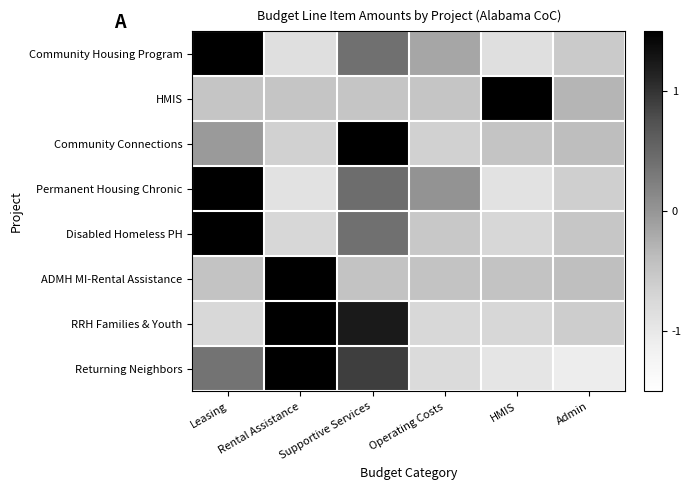

Reading left to right, transcribe all the data shown in this chart.

Community Housing Program: Leasing=2.0	Rental Assistance=-0.9	Supportive Services=0.4	Operating Costs=-0.2	HMIS=-0.9	Admin=-0.6
HMIS: Leasing=-0.5	Rental Assistance=-0.5	Supportive Services=-0.5	Operating Costs=-0.5	HMIS=2.2	Admin=-0.3
Community Connections: Leasing=-0.0	Rental Assistance=-0.6	Supportive Services=2.2	Operating Costs=-0.6	HMIS=-0.5	Admin=-0.4
Permanent Housing Chronic: Leasing=2.0	Rental Assistance=-0.9	Supportive Services=0.4	Operating Costs=0.0	HMIS=-0.9	Admin=-0.6
Disabled Homeless PH: Leasing=2.1	Rental Assistance=-0.7	Supportive Services=0.4	Operating Costs=-0.5	HMIS=-0.7	Admin=-0.5
ADMH MI-Rental Assistance: Leasing=-0.5	Rental Assistance=2.2	Supportive Services=-0.5	Operating Costs=-0.5	HMIS=-0.5	Admin=-0.4
RRH Families & Youth: Leasing=-0.7	Rental Assistance=1.6	Supportive Services=1.2	Operating Costs=-0.7	HMIS=-0.7	Admin=-0.6
Returning Neighbors: Leasing=0.4	Rental Assistance=1.5	Supportive Services=0.9	Operating Costs=-0.8	HMIS=-0.9	Admin=-1.1